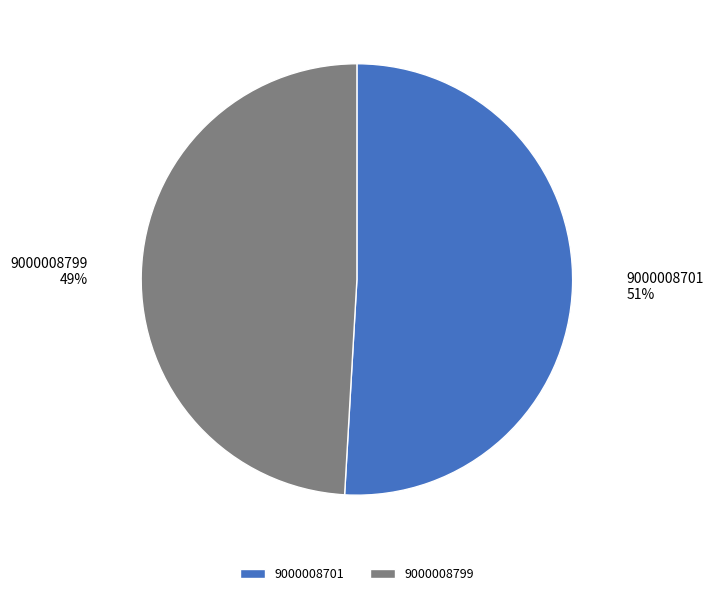

Combined, do 9000008701 and 9000008799 account for over 50%?

Yes